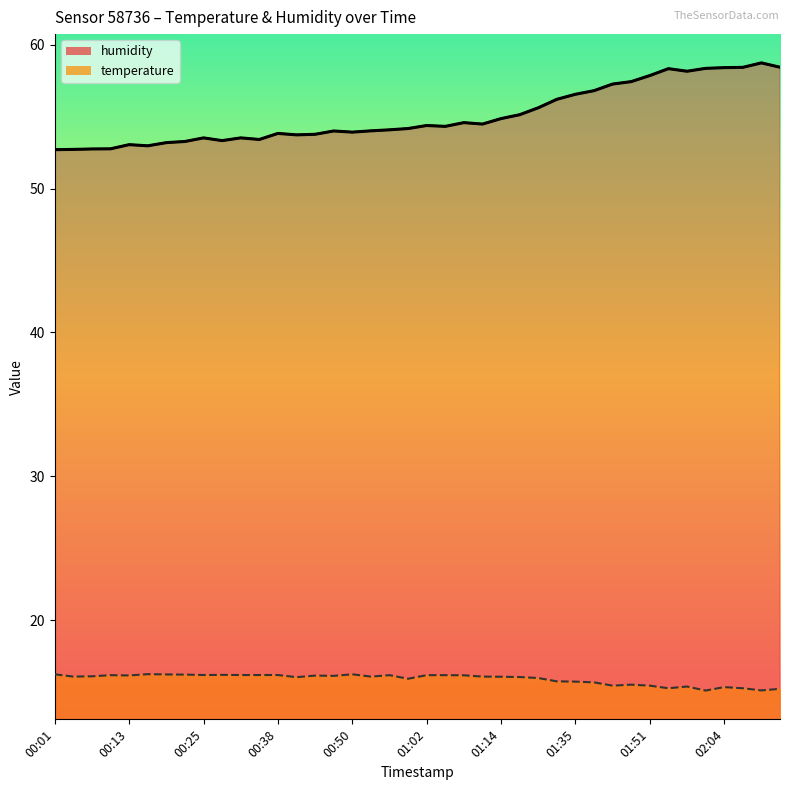

At which category is the sum across all series the highest?

02:10